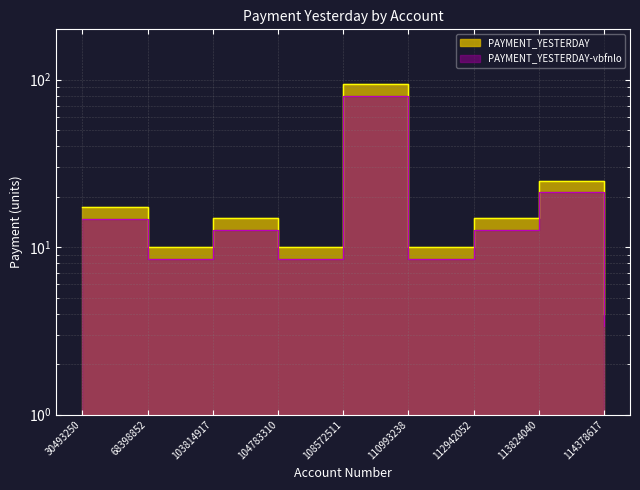

True or false: the data shows 4.0 at 104783310.

False